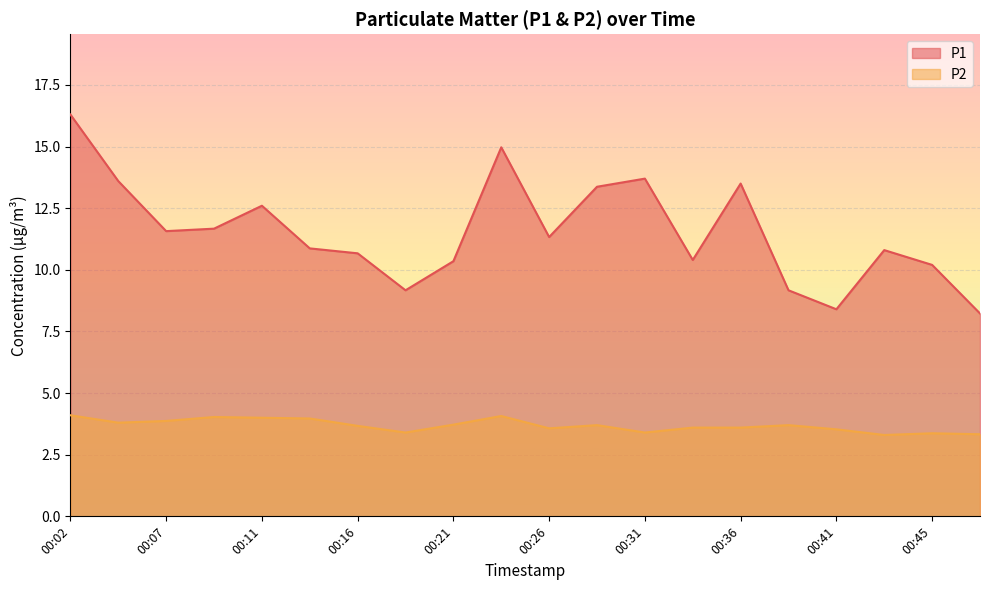

Reading left to right, list all the values displayed in this chart.

P1: 16.3	13.6	11.6	11.7	12.6	10.9	10.7	9.2	10.3	15.0	11.3	13.4	13.7	10.4	13.5	9.2	8.4	10.8	10.2	8.2
P2: 4.1	3.8	3.9	4.0	4.0	4.0	3.7	3.4	3.7	4.1	3.6	3.7	3.4	3.6	3.6	3.7	3.5	3.3	3.4	3.3